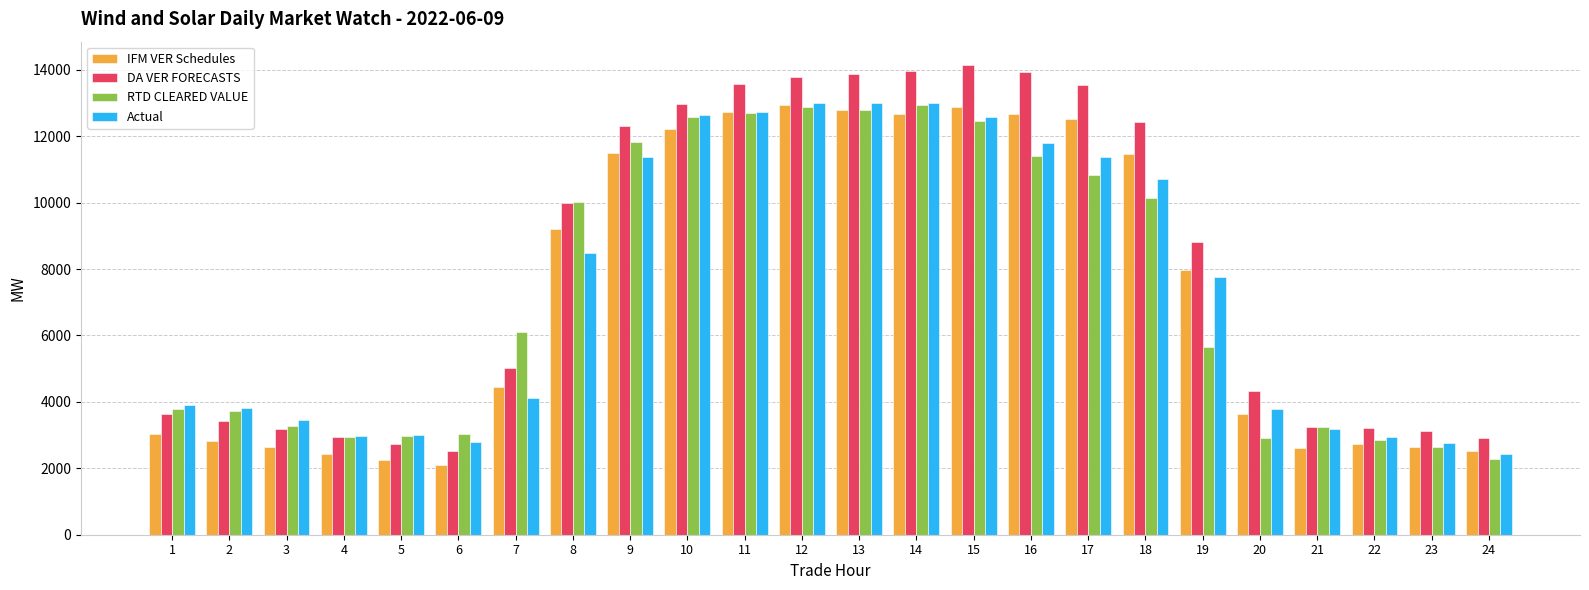

Which series has the largest range (max minus min)?

DA VER FORECASTS